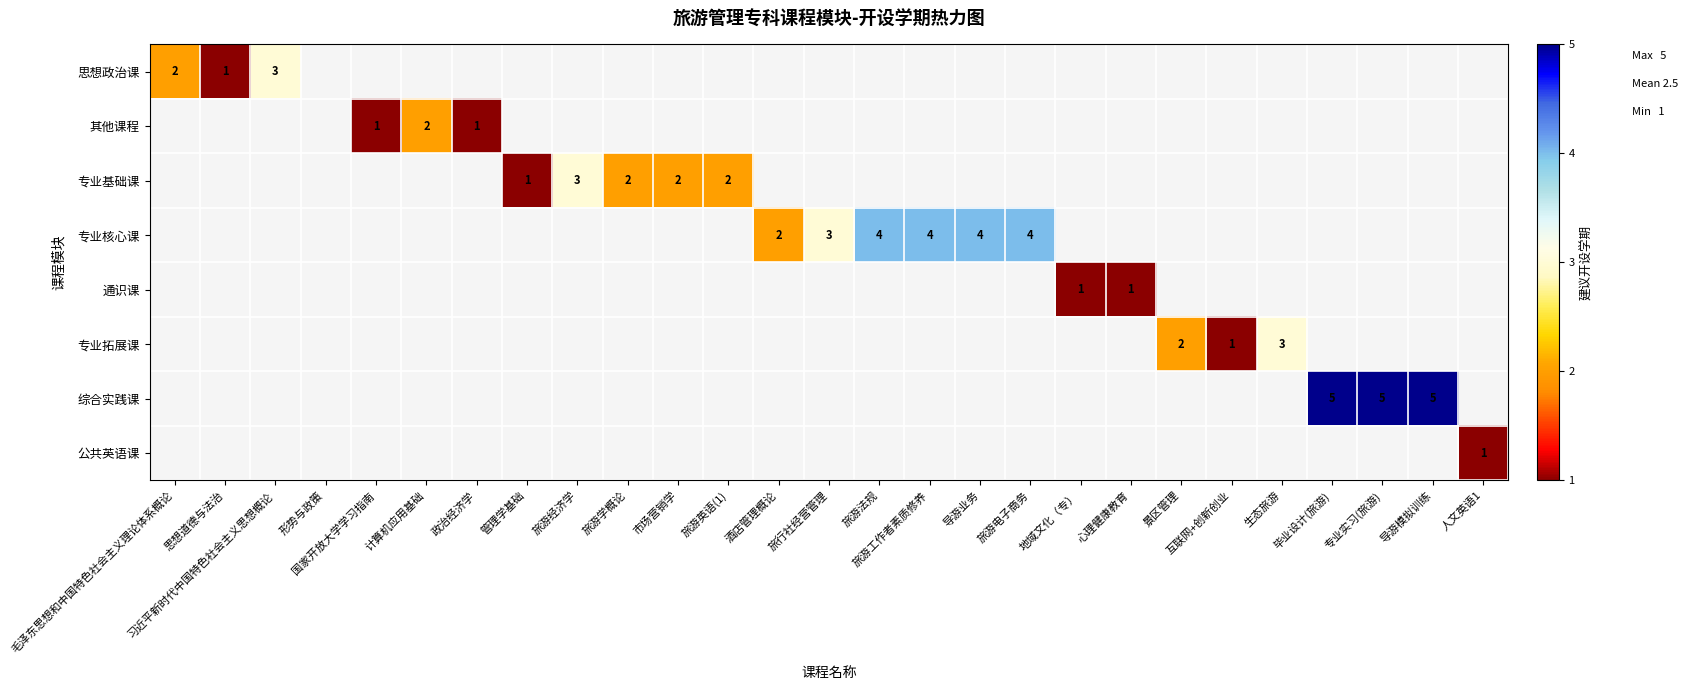

True or false: 专业基础课 has a value of 2 at 旅游英语(1).

True